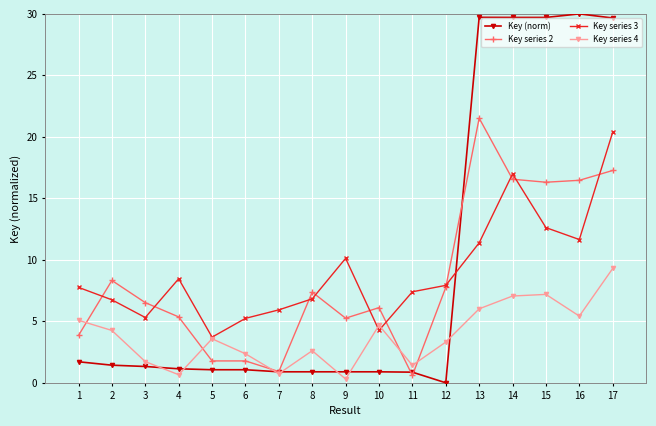

After their last crossing, which series has the higher values: Key (norm) or Key series 3?

Key (norm)